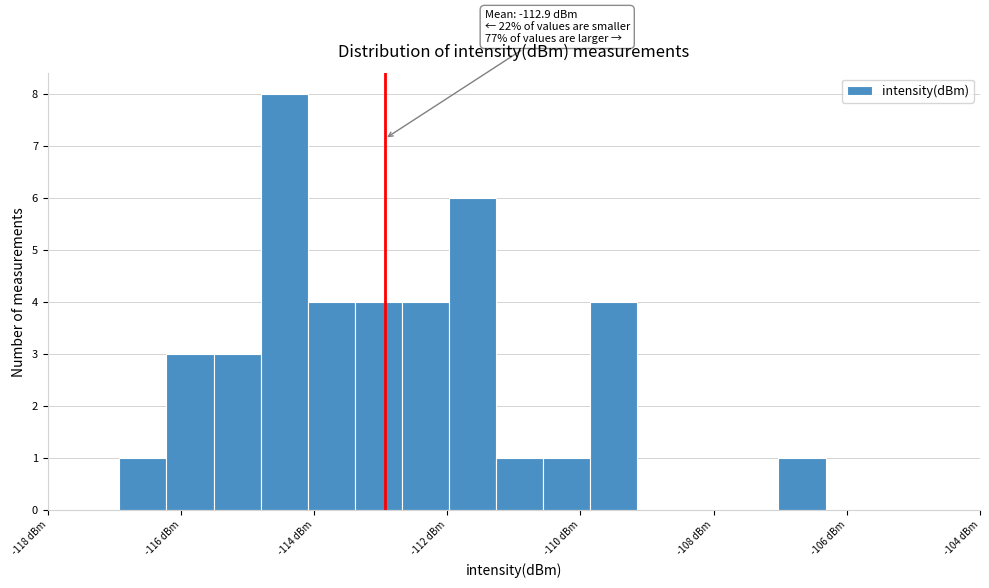

Read against the x-axis, roughly where is the centre of the tallest bar?

-114.4